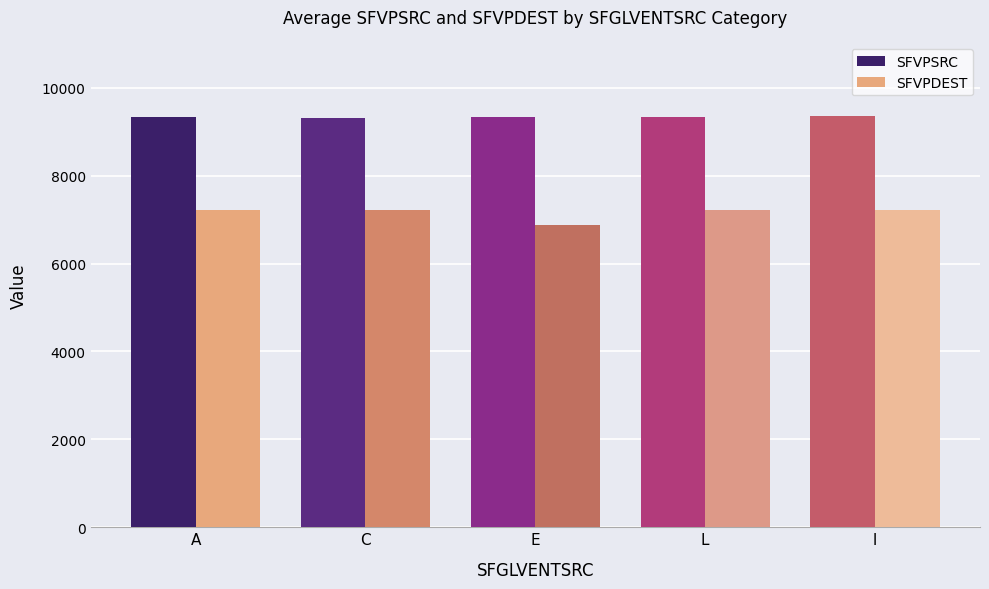

How many bars are there in each group?

2